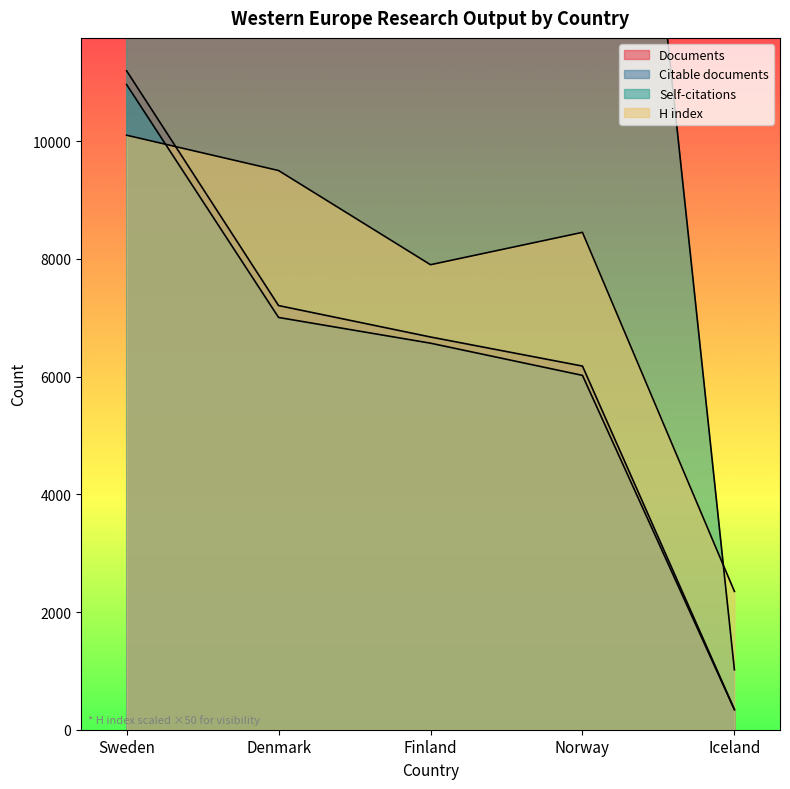

What is the maximum value shown in the chart?

42892